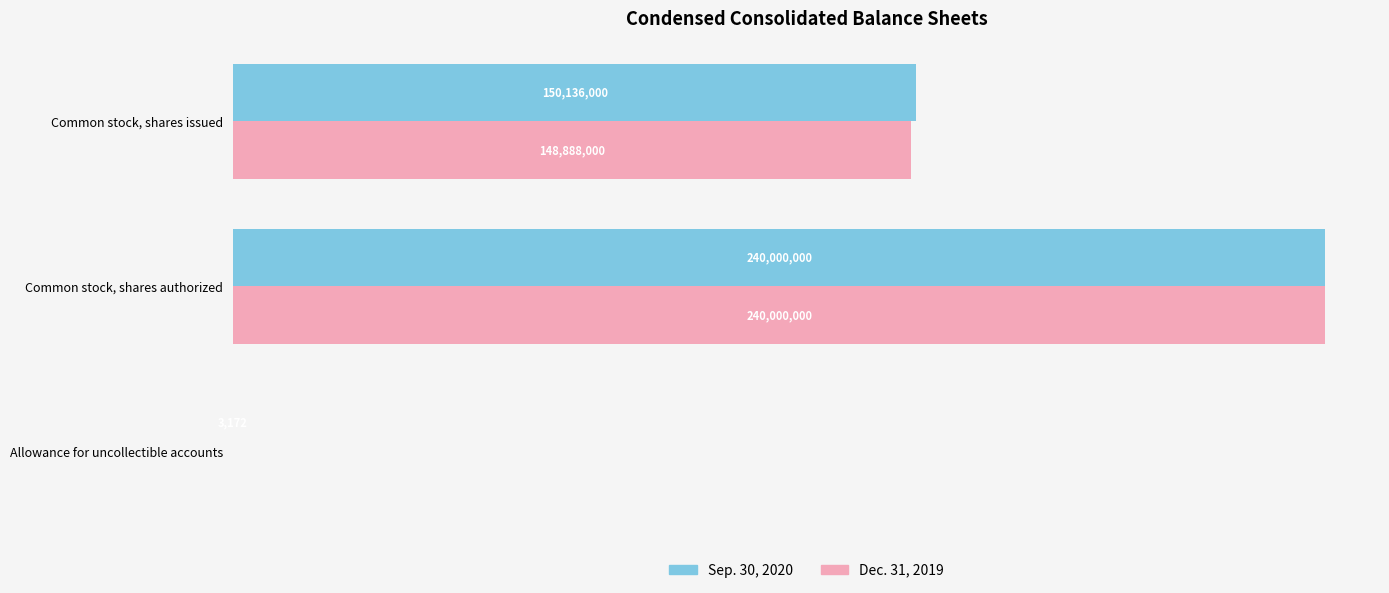

What are all the series names shown in the legend?

Sep. 30, 2020, Dec. 31, 2019